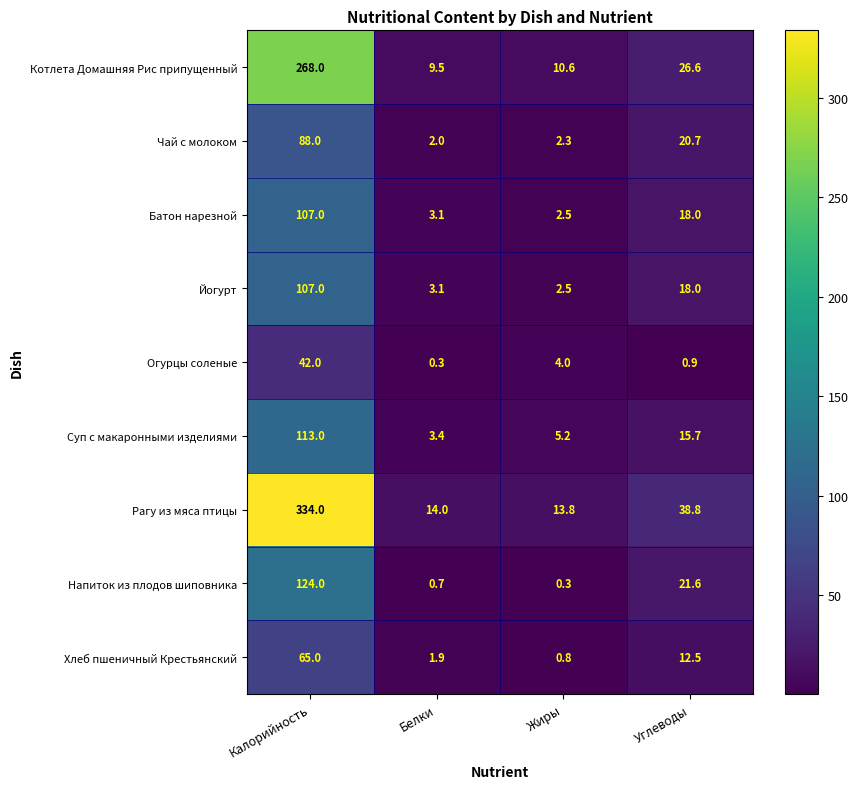

Which series has the largest range (max minus min)?

Рагу из мяса птицы